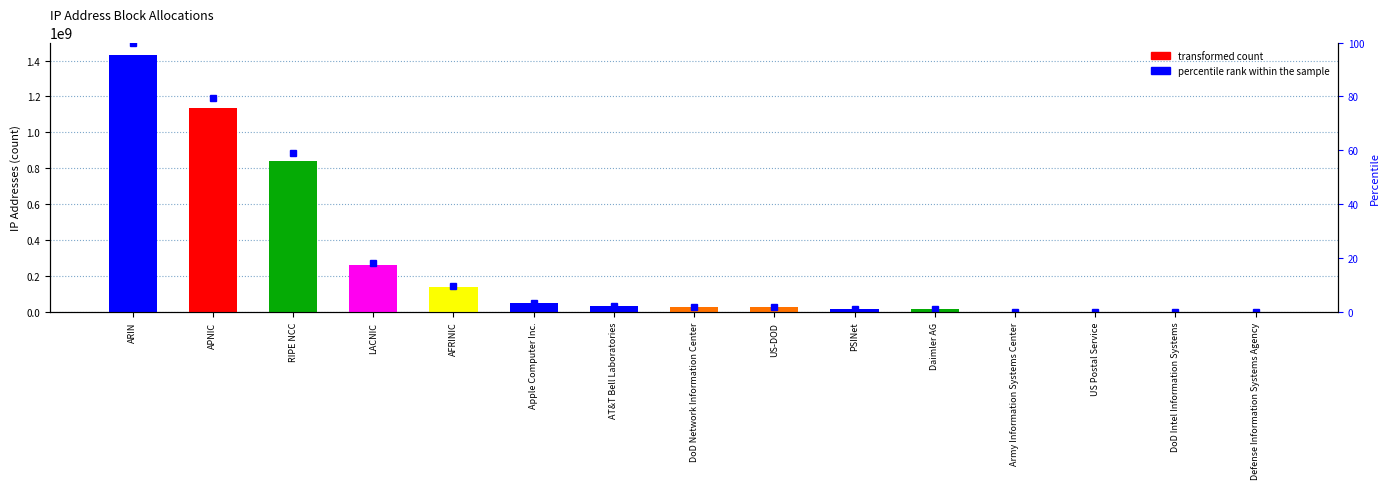

Reading right to left, what are all the values shown in this chart?

Defense Information Systems Agency=5376	DoD Intel Information Systems=65536	US Postal Service=83456	Army Information Systems Center=602112	Daimler AG=16777216	PSINet=18475560	US-DOD=26573824	DoD Network Information Center=27066624	AT&T Bell Laboratories=34572505	Apple Computer Inc.=47891456	AFRINIC=138518726	LACNIC=259978141	RIPE NCC=842894677	APNIC=1133578361	ARIN=1428968647